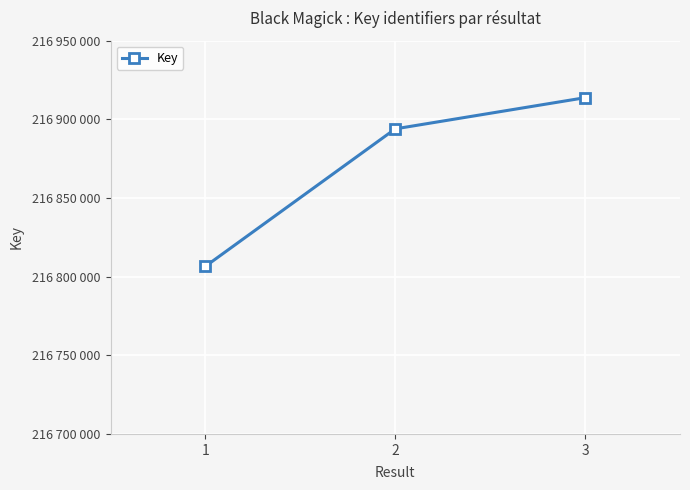

True or false: the data shows 334336867 at 2.

False